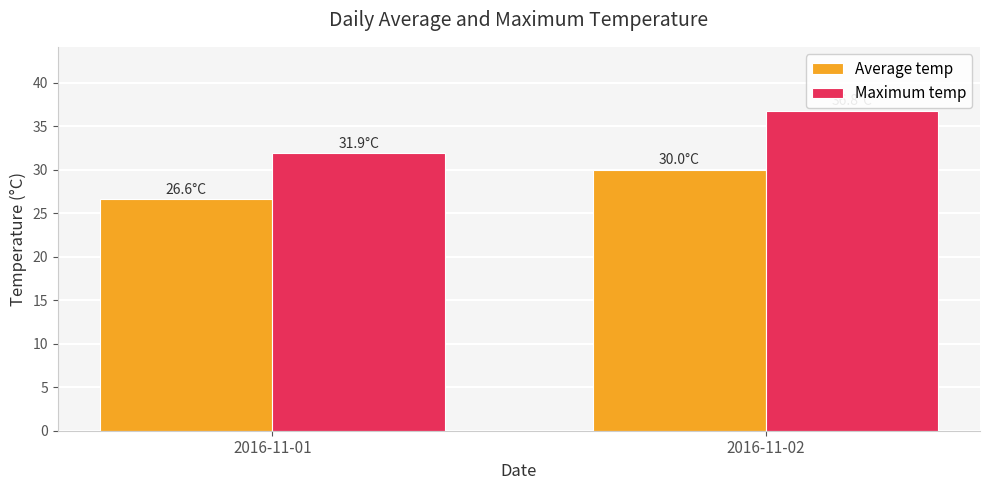

What is the value of the Average temp bar at the 2nd from the left?

30.0